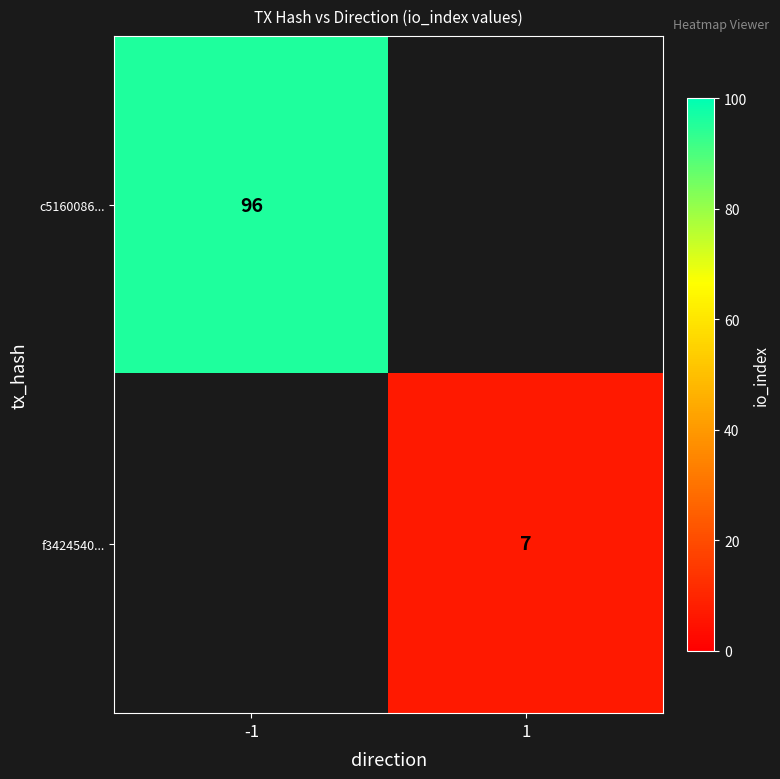

Is the value of c5160086... at -1 greater than the value of f3424540... at 1?

Yes